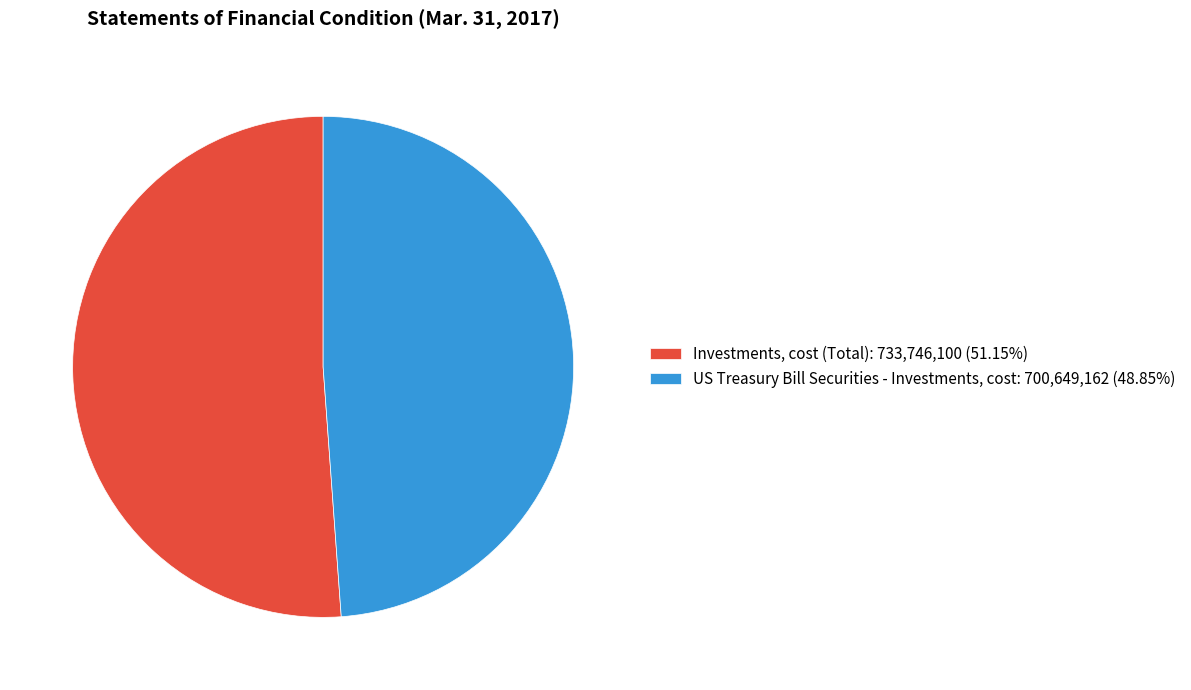

How many segments does this pie chart have?

2